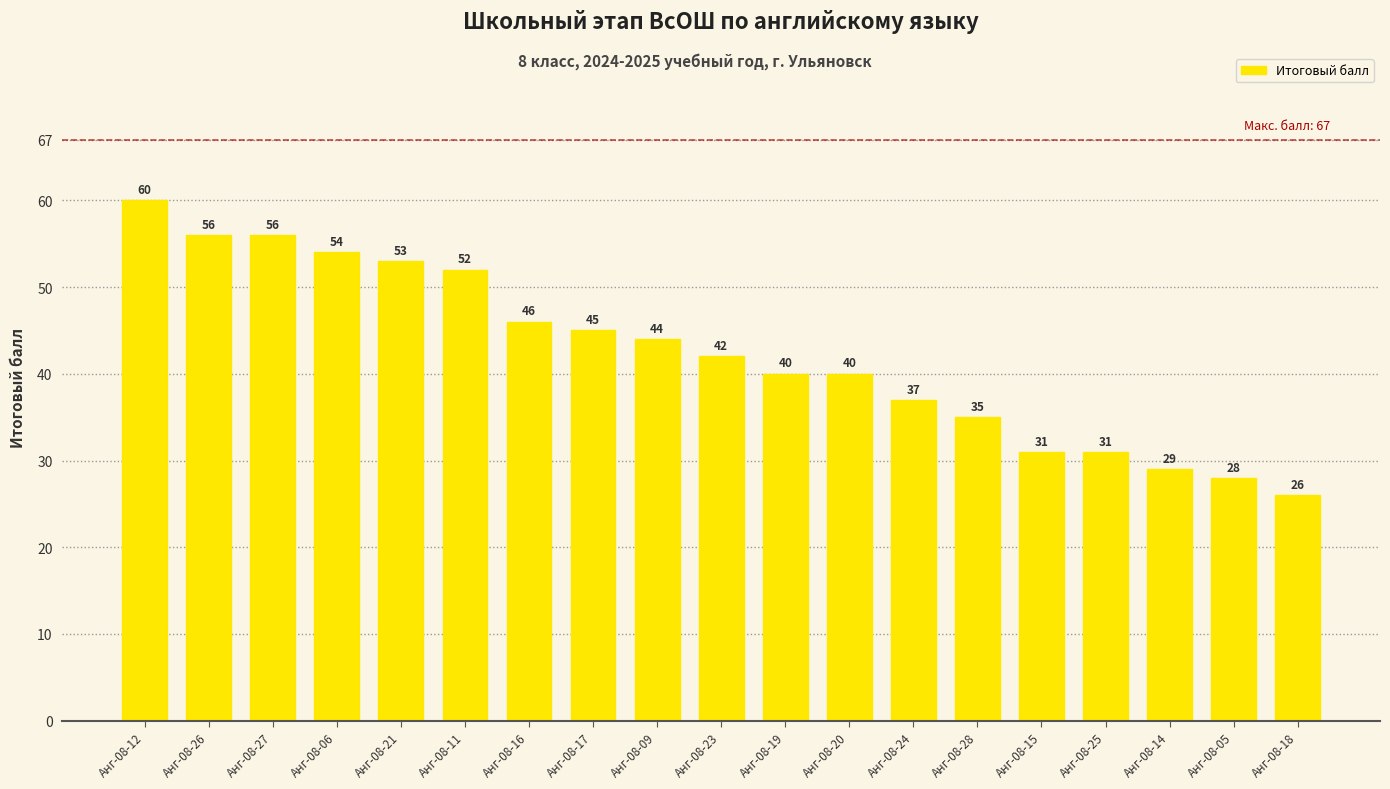

Reading right to left, what are all the values shown in this chart?

26	28	29	31	31	35	37	40	40	42	44	45	46	52	53	54	56	56	60